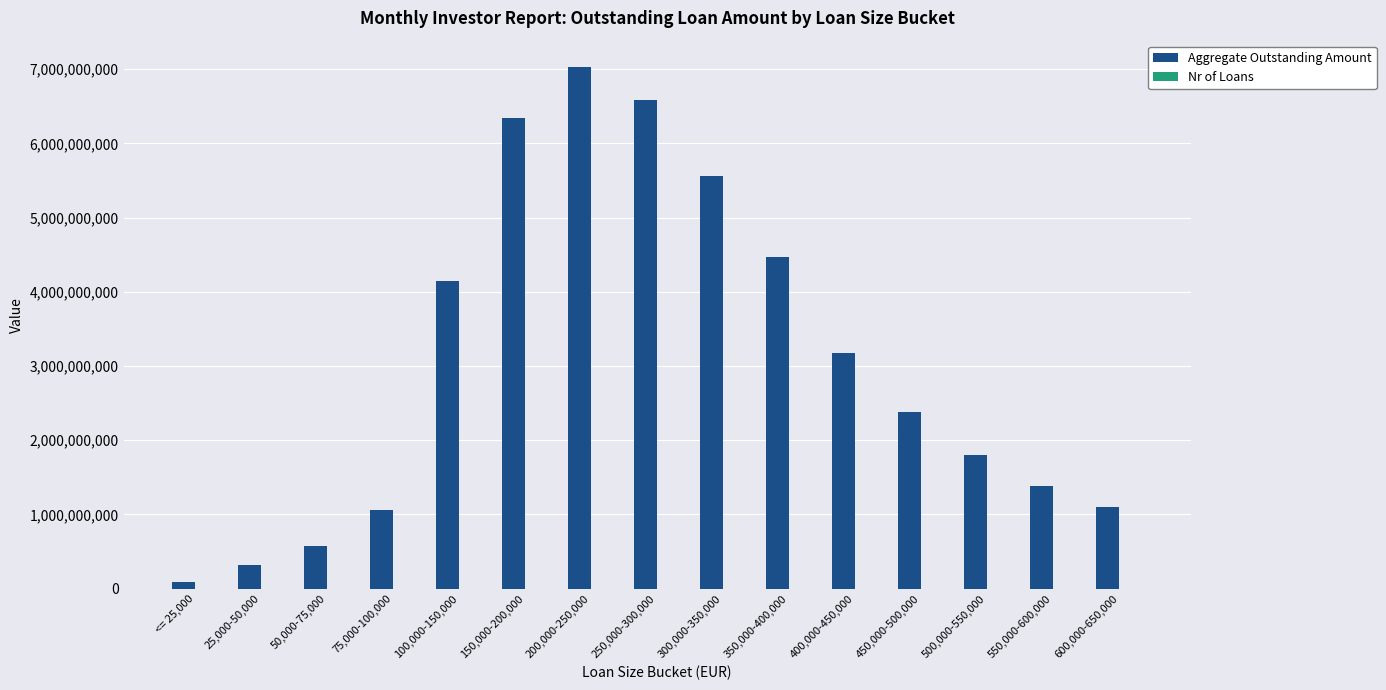

The Aggregate Outstanding Amount series shows 4148125037.3 at 100,000-150,000. True or false?

True